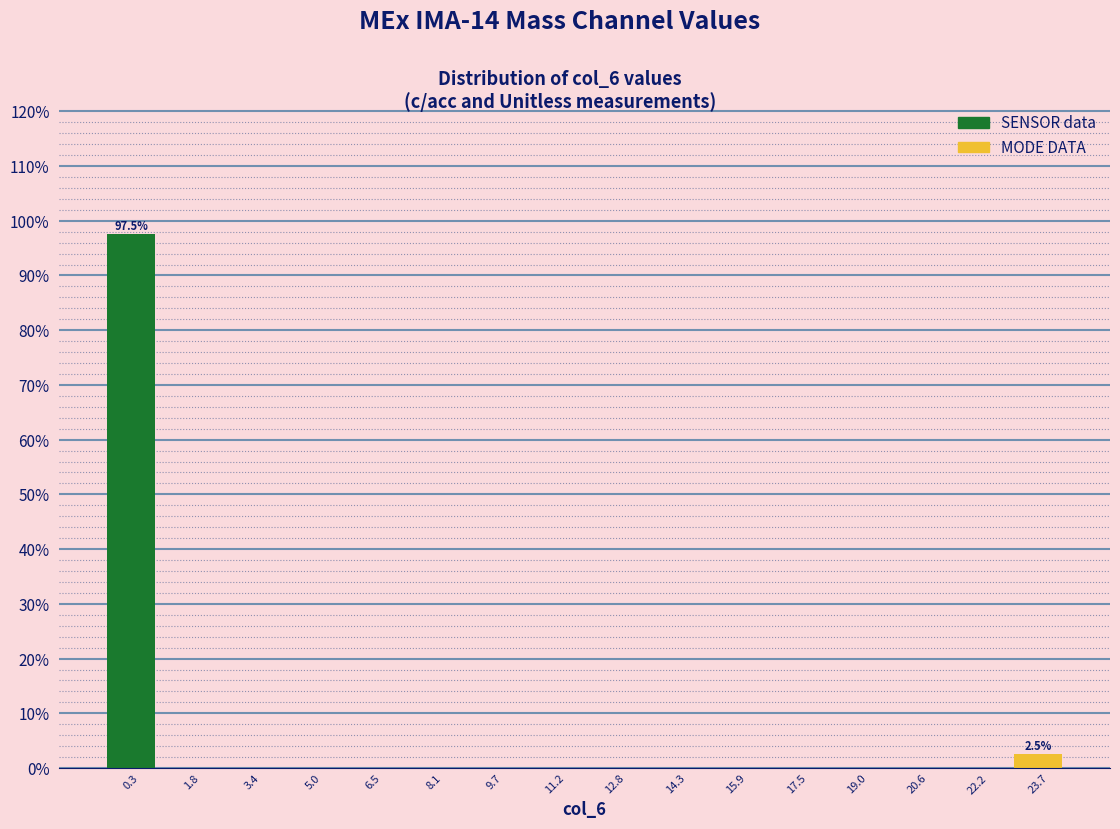

Over which range of the x-axis is the bar tallest?

-0.4 to 1.0